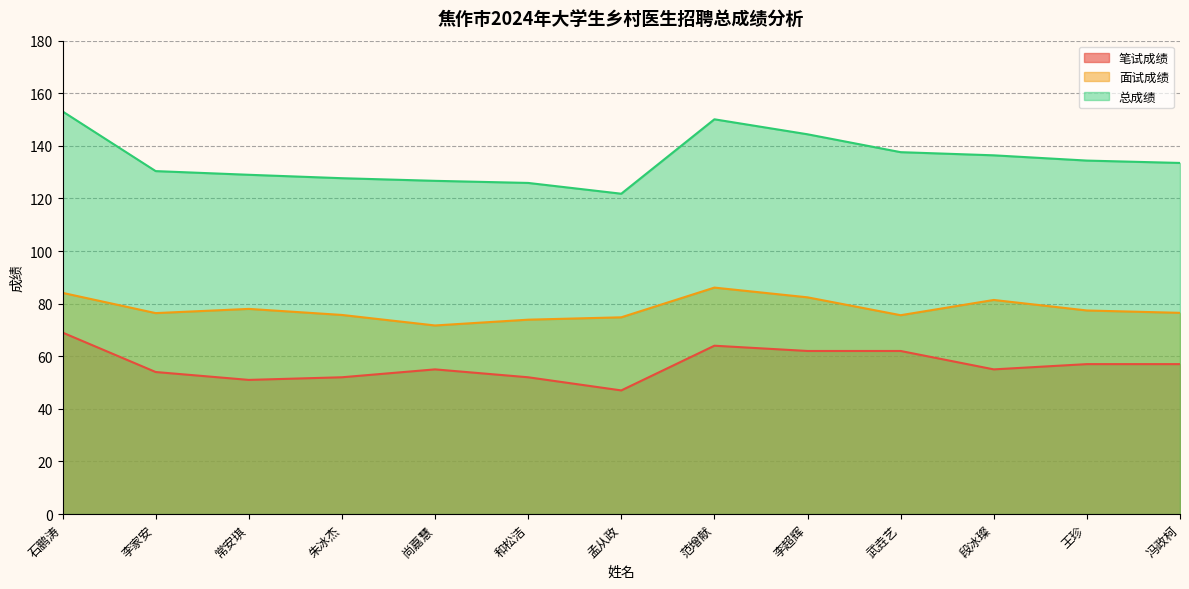

Rank the series at 常安琪 from highest to lowest value.

总成绩, 面试成绩, 笔试成绩